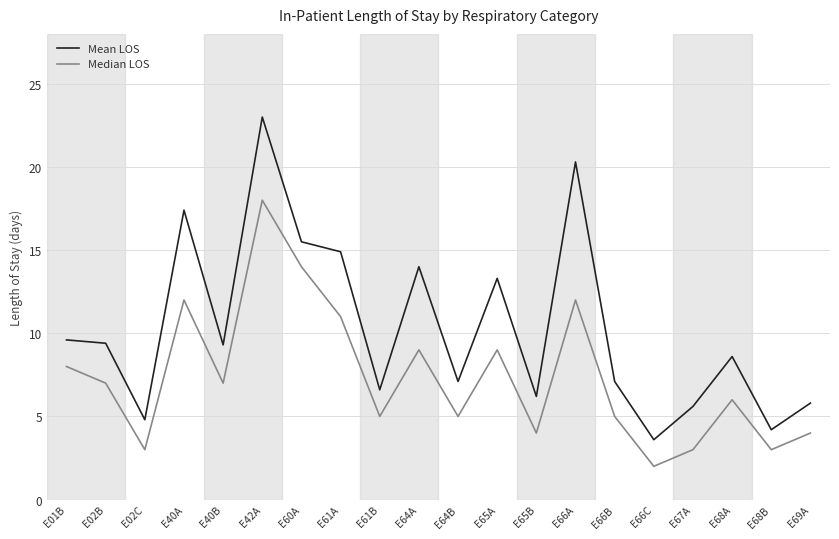

What is the difference between the highest and lowest values at E65B?

2.2